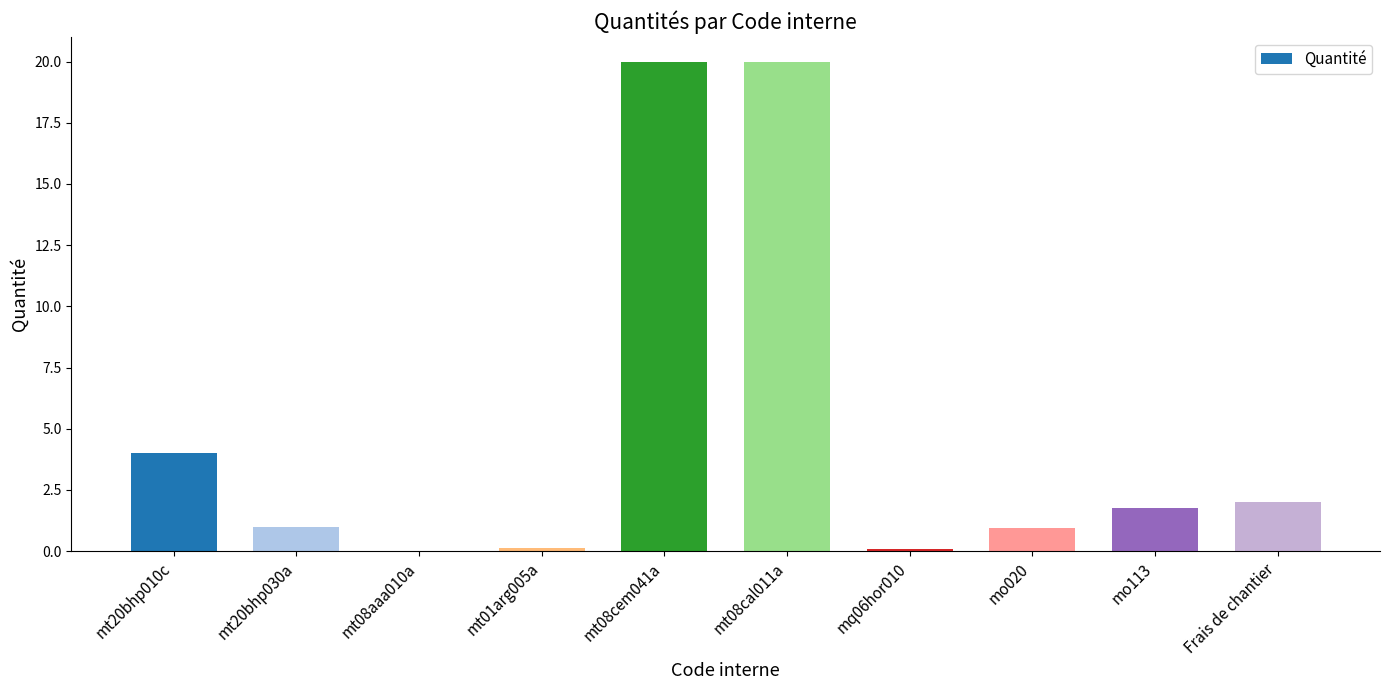

Is it true that the value at Frais de chantier is 2.0?

True